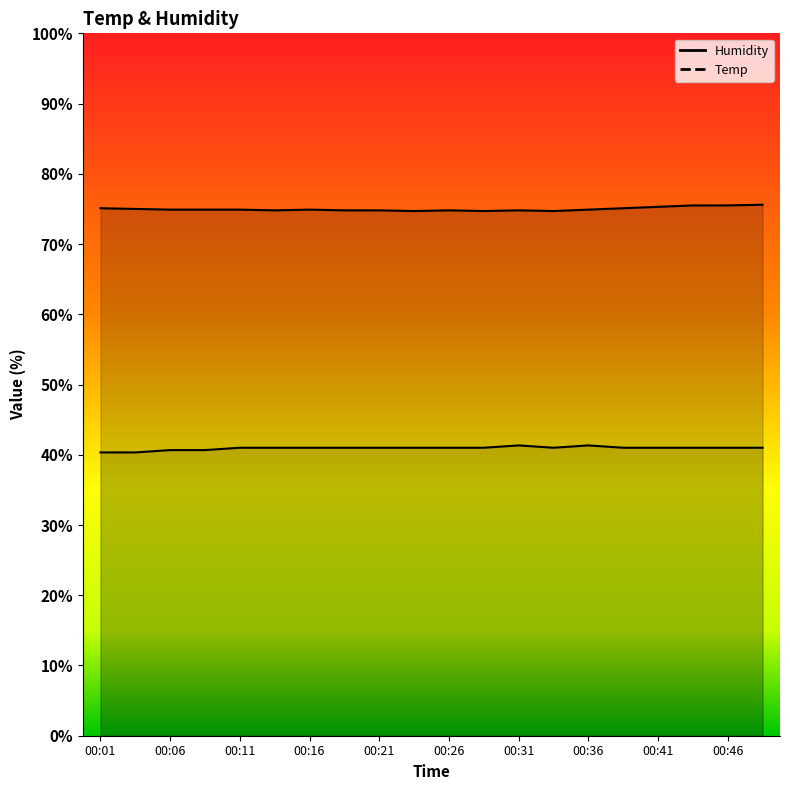

At 00:16, list the series in order from smallest to largest.

Temp, Humidity